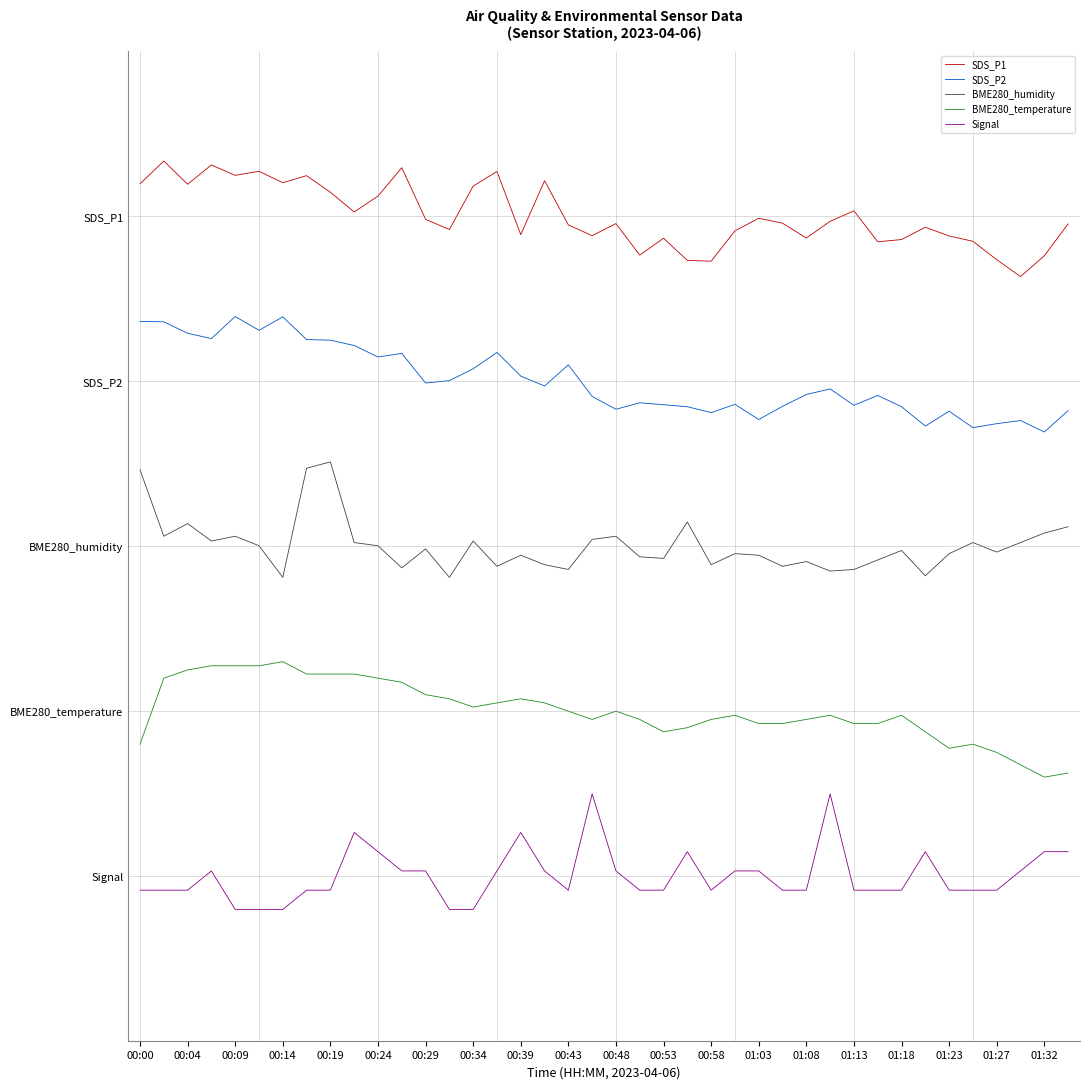

Reading right to left, what are all the values shown in this chart?

SDS_P1: 4.0	3.8	3.6	3.7	3.8	3.9	3.9	3.9	3.8	4.0	4.0	3.9	4.0	4.0	3.9	3.7	3.7	3.9	3.8	4.0	3.9	3.9	4.2	3.9	4.3	4.2	3.9	4.0	4.3	4.1	4.0	4.1	4.2	4.2	4.3	4.2	4.3	4.2	4.3	4.2
SDS_P2: 2.8	2.7	2.8	2.7	2.7	2.8	2.7	2.8	2.9	2.9	3.0	2.9	2.8	2.8	2.9	2.8	2.8	2.9	2.9	2.8	2.9	3.1	3.0	3.0	3.2	3.1	3.0	3.0	3.2	3.1	3.2	3.2	3.2	3.4	3.3	3.4	3.3	3.3	3.4	3.4
BME280_humidity: 2.1	2.1	2.0	2.0	2.0	2.0	1.8	2.0	1.9	1.9	1.8	1.9	1.9	1.9	2.0	1.9	2.1	1.9	1.9	2.1	2.0	1.9	1.9	1.9	1.9	2.0	1.8	2.0	1.9	2.0	2.0	2.5	2.5	1.8	2.0	2.1	2.0	2.1	2.1	2.5
BME280_temperature: 0.6	0.6	0.7	0.7	0.8	0.8	0.9	1.0	0.9	0.9	1.0	0.9	0.9	0.9	1.0	0.9	0.9	0.9	0.9	1.0	0.9	1.0	1.0	1.1	1.0	1.0	1.1	1.1	1.2	1.2	1.2	1.2	1.2	1.3	1.3	1.3	1.3	1.2	1.2	0.8
Signal: 0.1	0.1	0.0	-0.1	-0.1	-0.1	0.1	-0.1	-0.1	-0.1	0.5	-0.1	-0.1	0.0	0.0	-0.1	0.1	-0.1	-0.1	0.0	0.5	-0.1	0.0	0.3	0.0	-0.2	-0.2	0.0	0.0	0.1	0.3	-0.1	-0.1	-0.2	-0.2	-0.2	0.0	-0.1	-0.1	-0.1